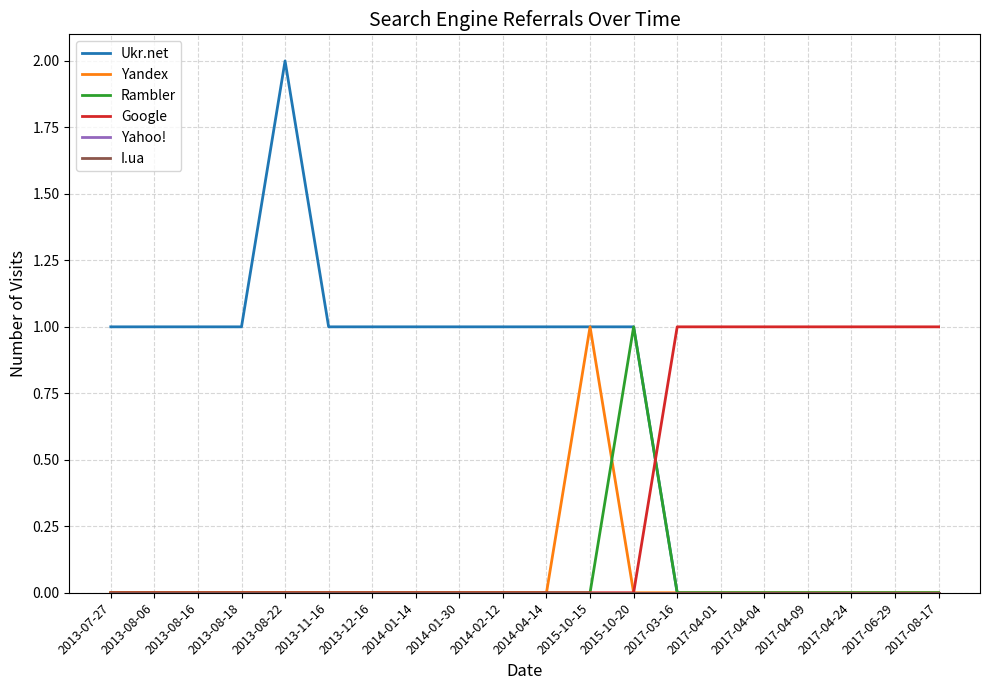

Is this an area chart (filled region under the line)?

No